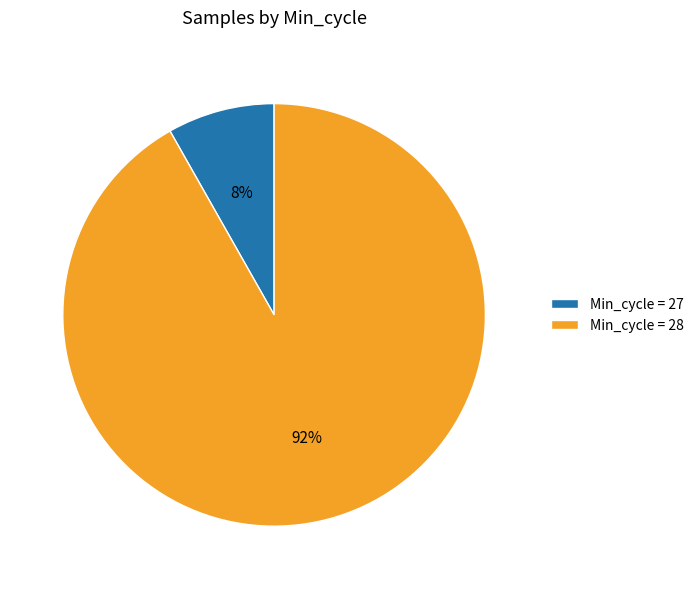

Which category has the biggest portion of the pie?

Min_cycle = 28